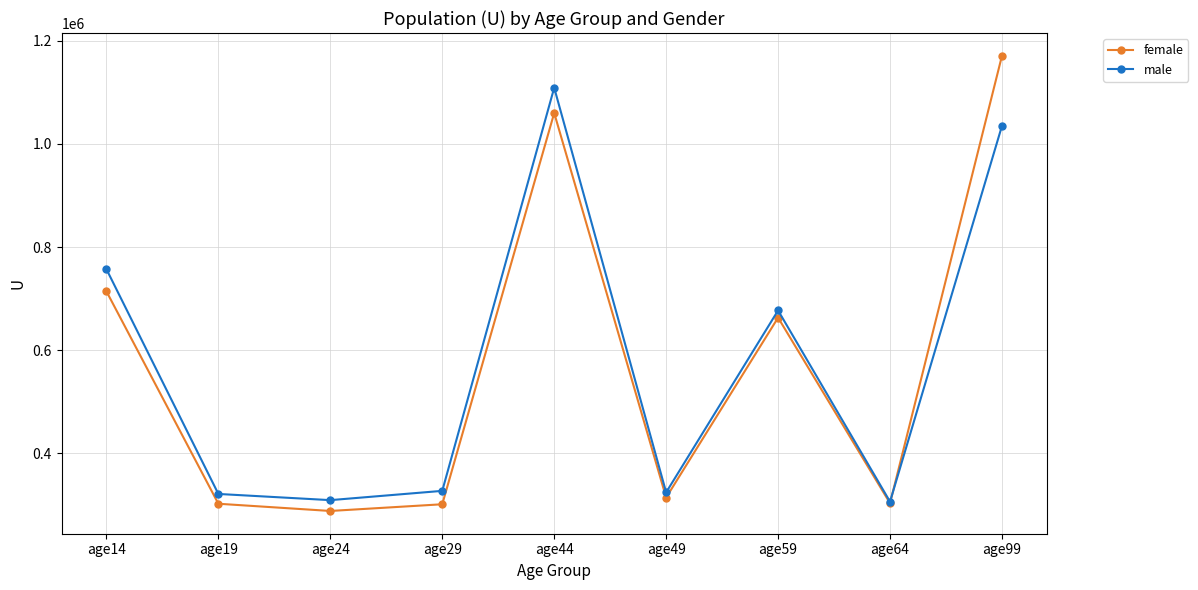

True or false: male has more than 1 interior local peaks.

True